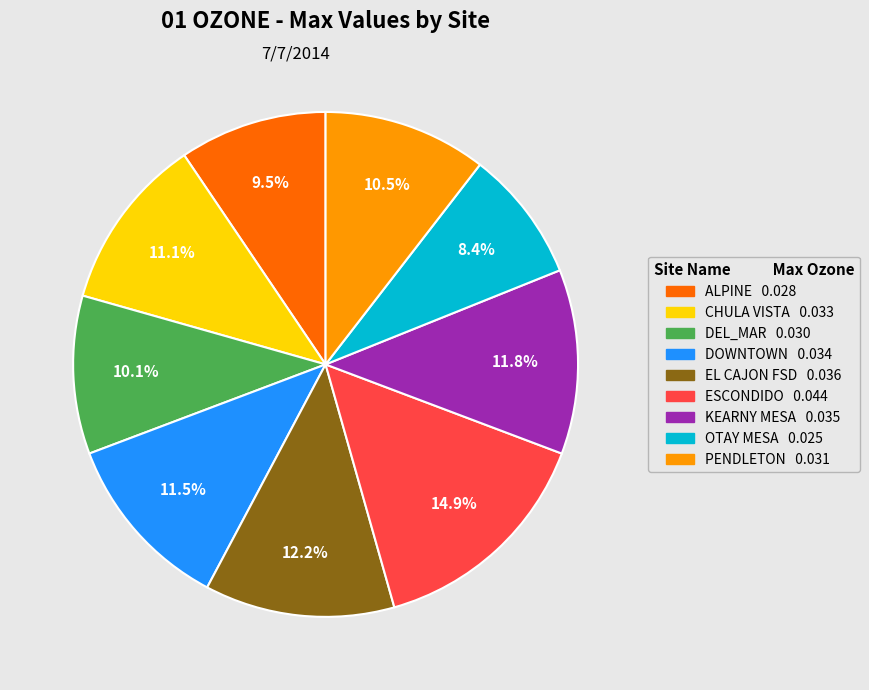

Does any single category account for the majority?

No